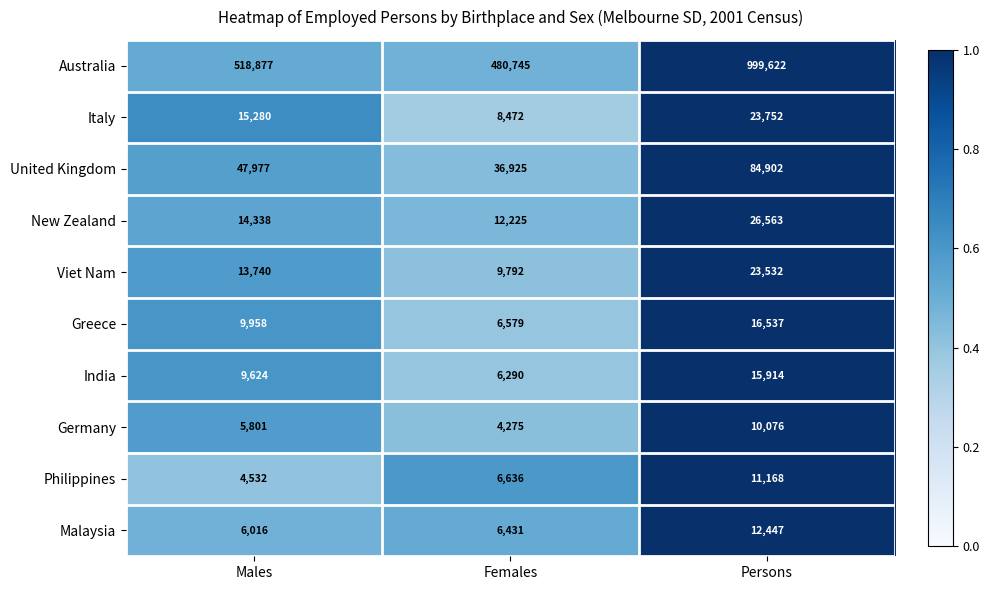

What is the difference between the second highest and minimum values in the Viet Nam series?

3948